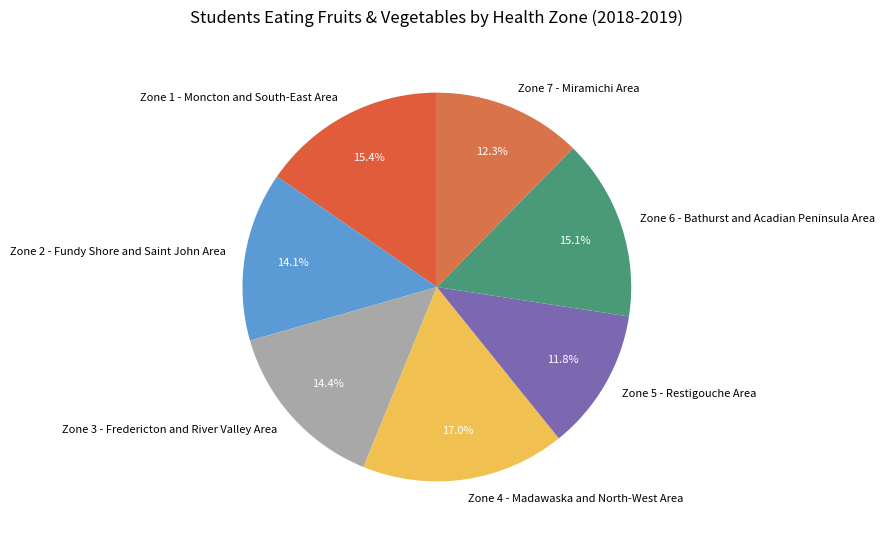

What is the total percentage of Zone 7 - Miramichi Area and Zone 1 - Moncton and South-East Area?

27.7%